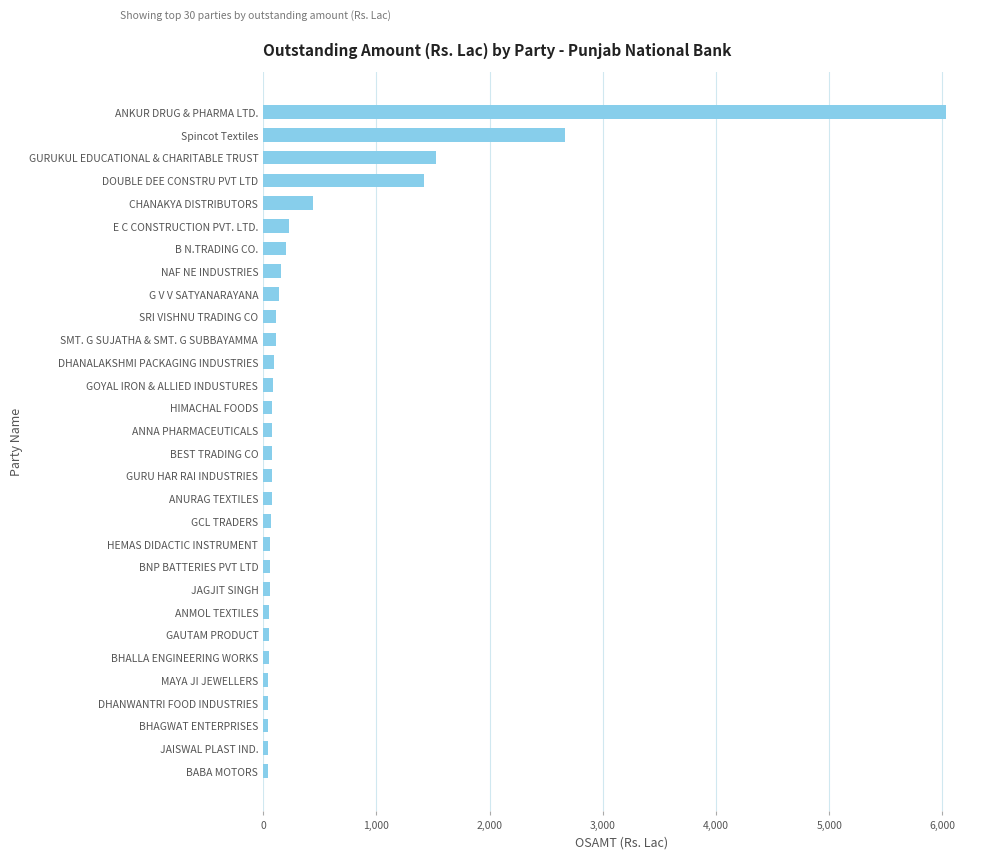

What is the difference between the maximum and minimum values?

5990.2